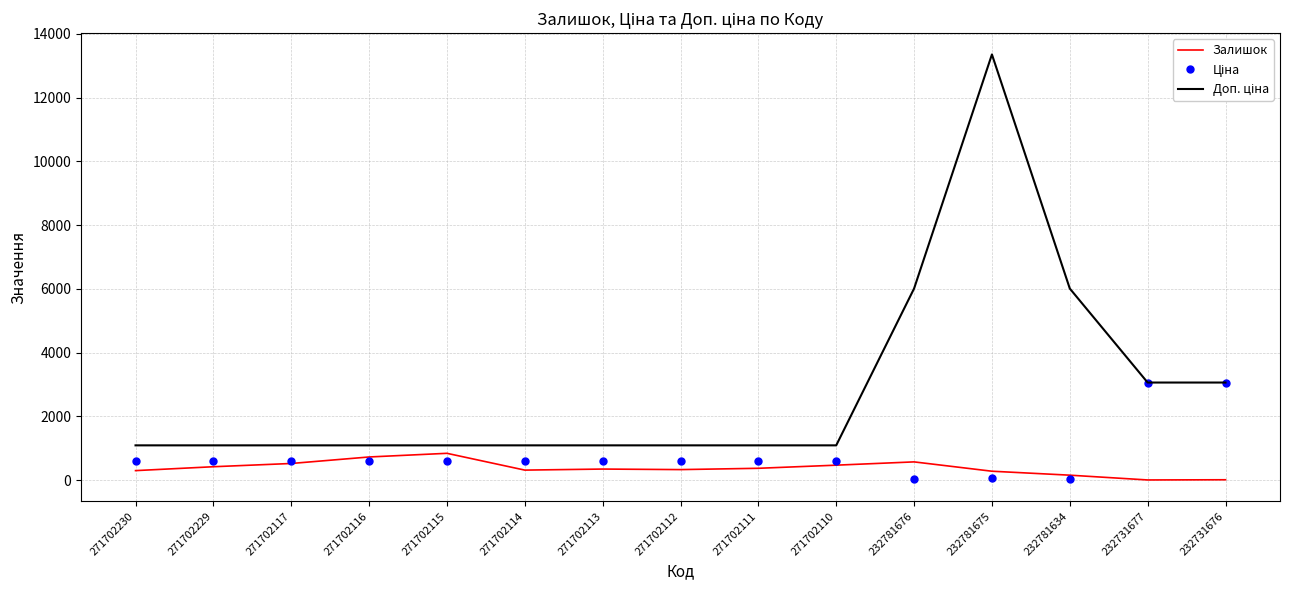

True or false: Залишок has a value of 153.0 at 232781634.

True